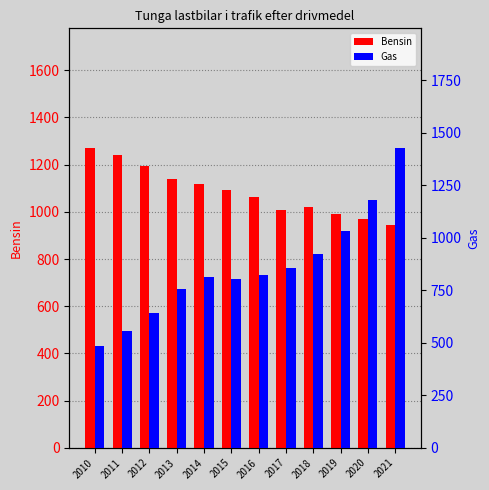

What is the value of the Bensin bar at the 10th from the left?

993